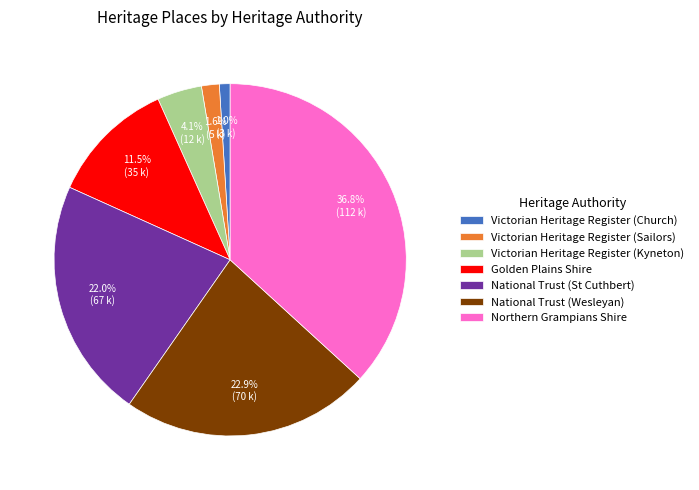

What percentage do Victorian Heritage Register (Church) and Victorian Heritage Register (Kyneton) together represent?

5.1%